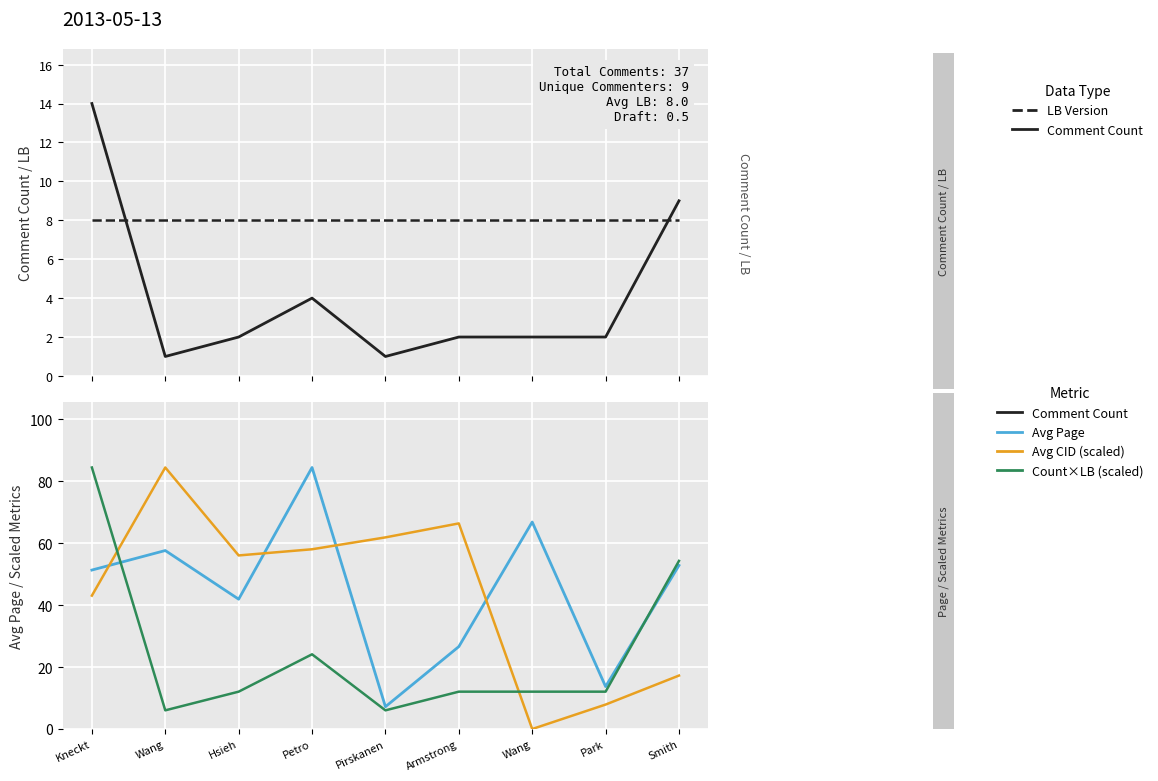

What is the difference between the Avg Page values at Park and Kneckt?

37.6